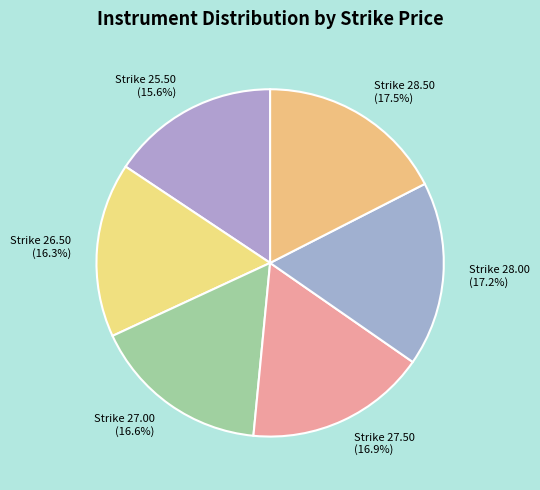

Between Strike 26.50 and Strike 28.00, which is larger?

Strike 28.00